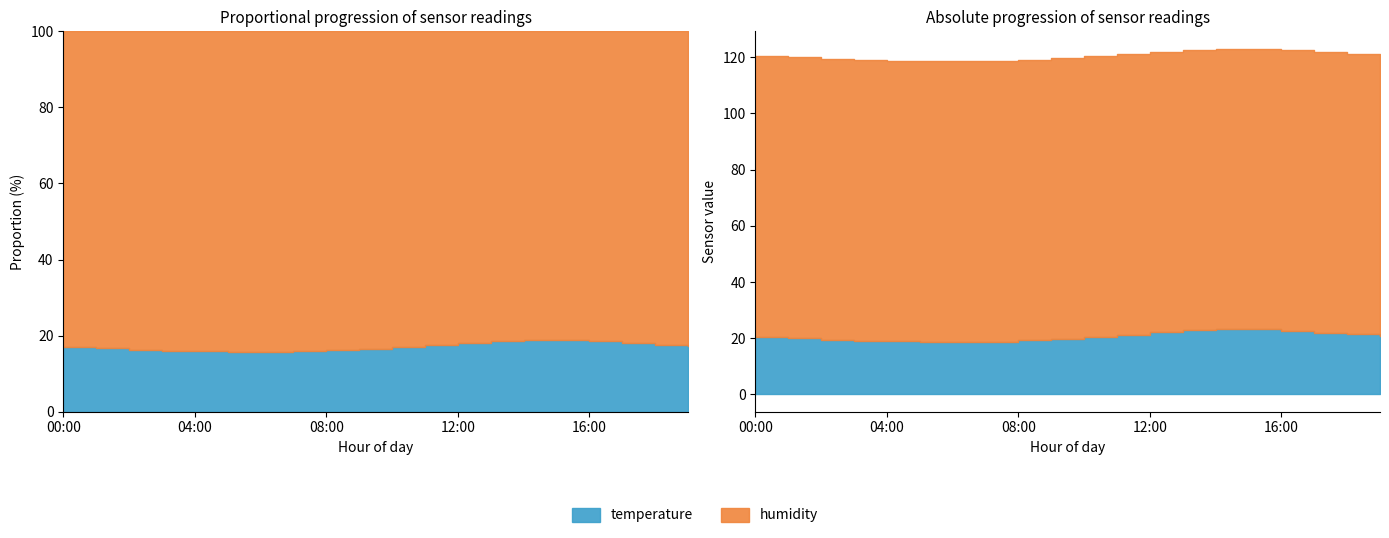

True or false: temperature has more than 1 points higher than both neighbors.

False